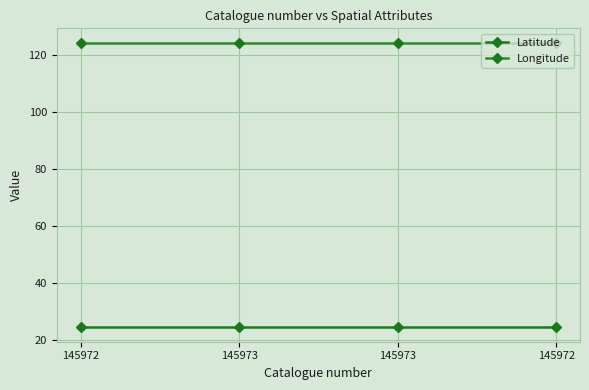

How many series are shown in this chart?

2